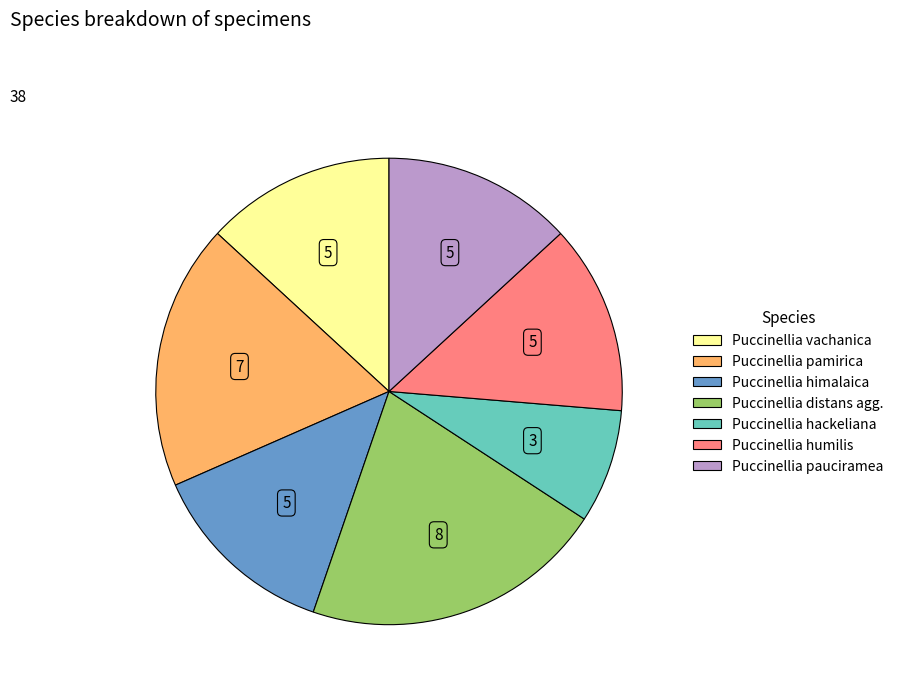

Between Puccinellia hackeliana and Puccinellia vachanica, which is larger?

Puccinellia vachanica